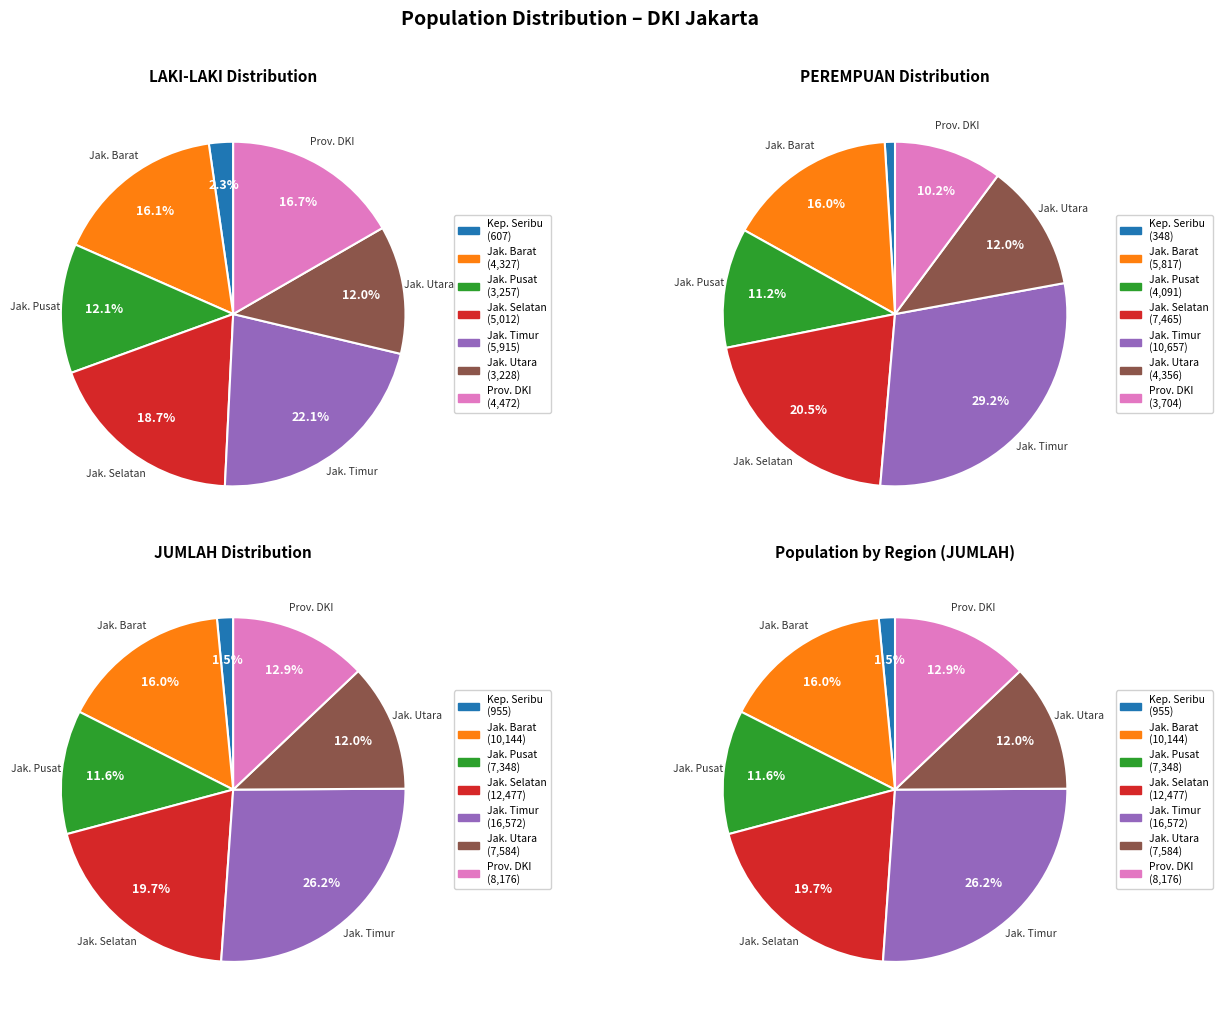

Rank the series by their average value, from highest to lowest.

jumlah, perempuan, laki_laki